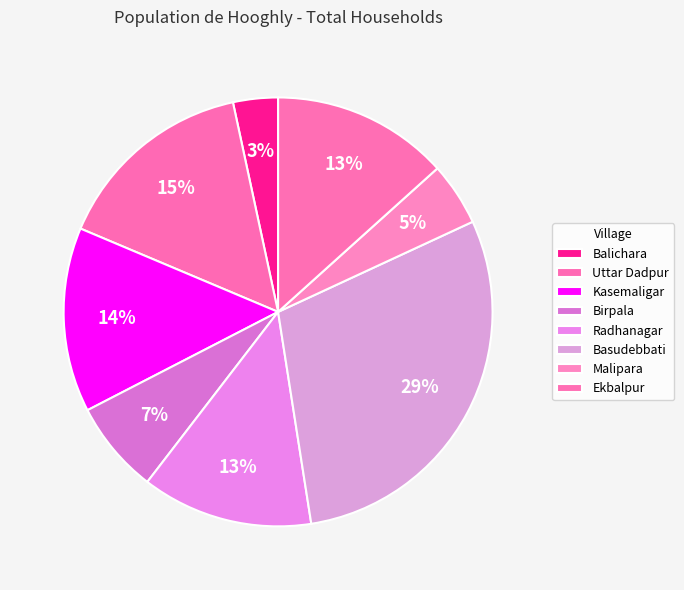

Which category has the smallest portion of the pie?

Balichara